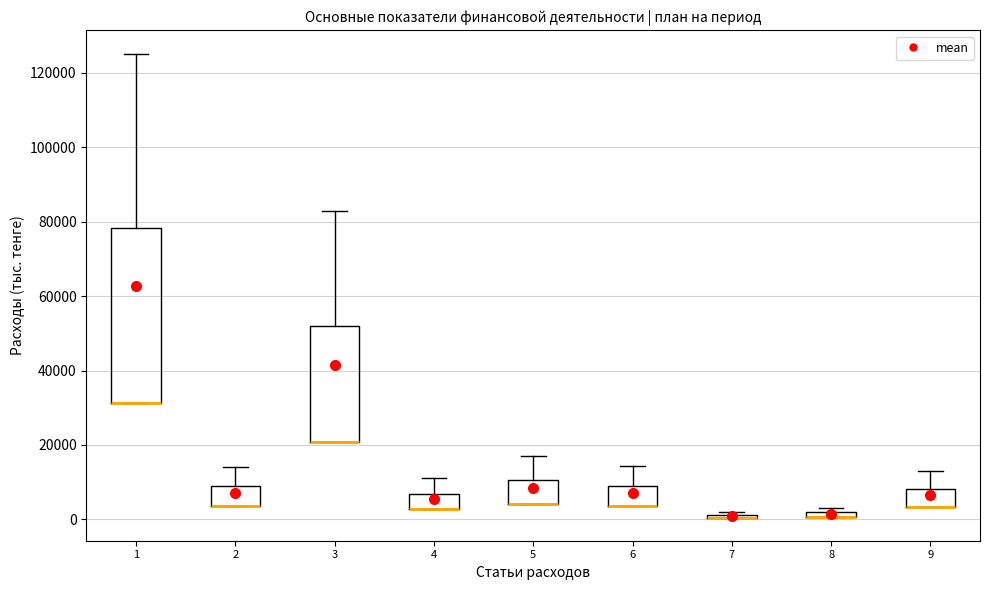

Comparing the boxes themselves (not the whiskers), which one is the tallest?

1